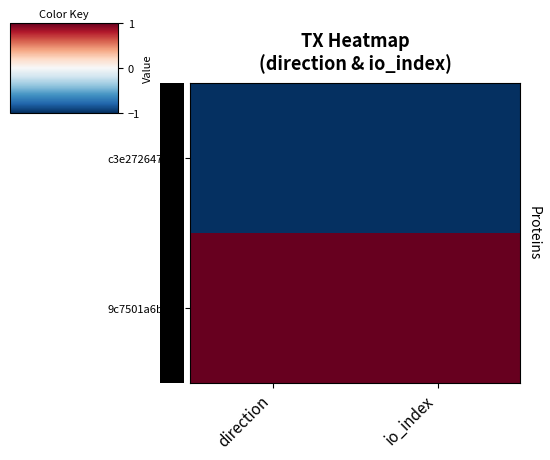

What is the greatest value displayed?

1